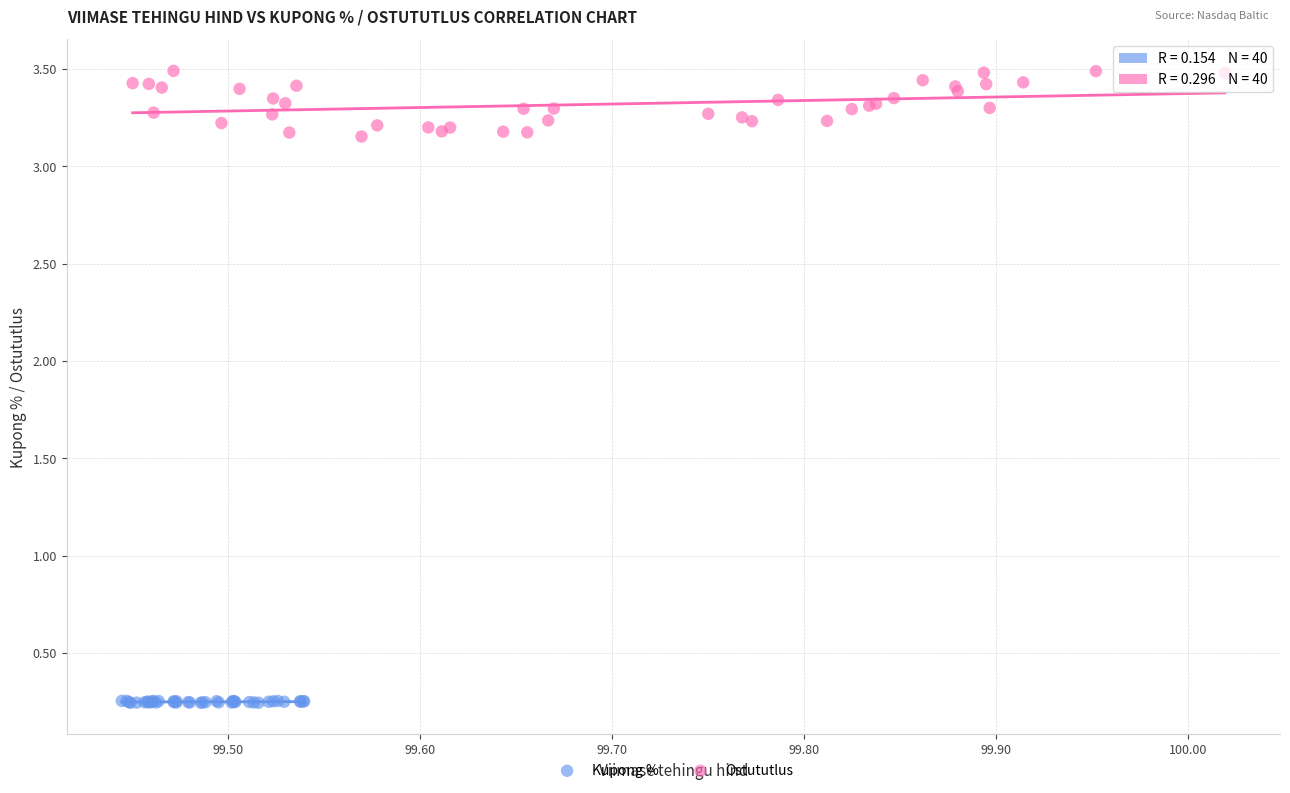

Which series reaches the minimum Y coordinate?

Kupong %